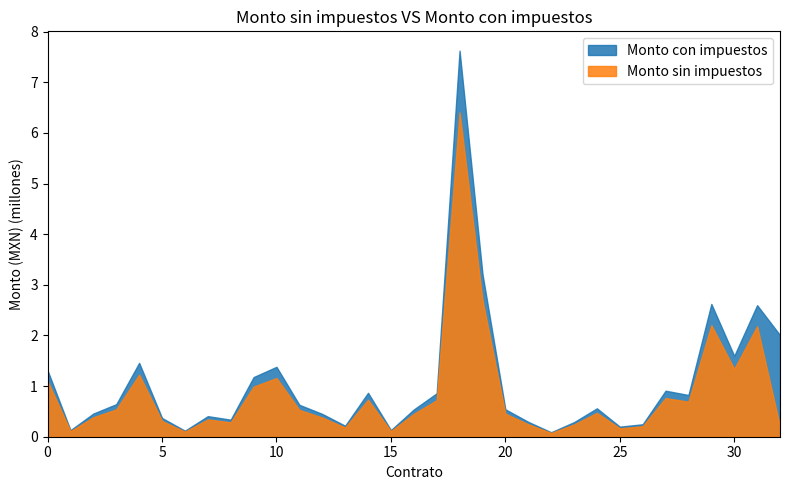

Reading left to right, what are all the values shown in this chart?

Monto sin impuestos: 1=1099736.9	2=108933.4	3=384564.0	4=539767.2	5=1225478.7	6=310800.0	7=99736.6	8=341160.4	9=282919.1	10=989204.1	11=1159560.4	12=529296.3	13=378335.0	14=182374.4	15=728527.2	16=109508.4	17=451979.6	18=720720.0	19=6406700.6	20=2700995.4	21=454646.8	22=246842.0	23=74468.0	24=241520.9	25=470958.2	26=167200.8	27=206541.5	28=763593.9	29=692096.8	30=2203002.3	31=1340632.3	32=2182868.1	33=200721.3
Monto con impuestos: 1=1309210.6	2=129682.6	3=457814.3	4=642580.0	5=1458903.2	6=370000.0	7=118734.0	8=406143.3	9=336808.4	10=1177623.9	11=1380429.0	12=630114.7	13=450398.8	14=217112.4	15=867294.3	16=130367.1	17=538071.0	18=858000.0	19=7627024.5	20=3215470.7	21=541246.2	22=293859.5	23=88652.4	24=287524.9	25=560664.5	26=199048.6	27=245882.8	28=909040.3	29=823924.8	30=2622621.8	31=1595990.9	32=2598652.5	33=2007212.8